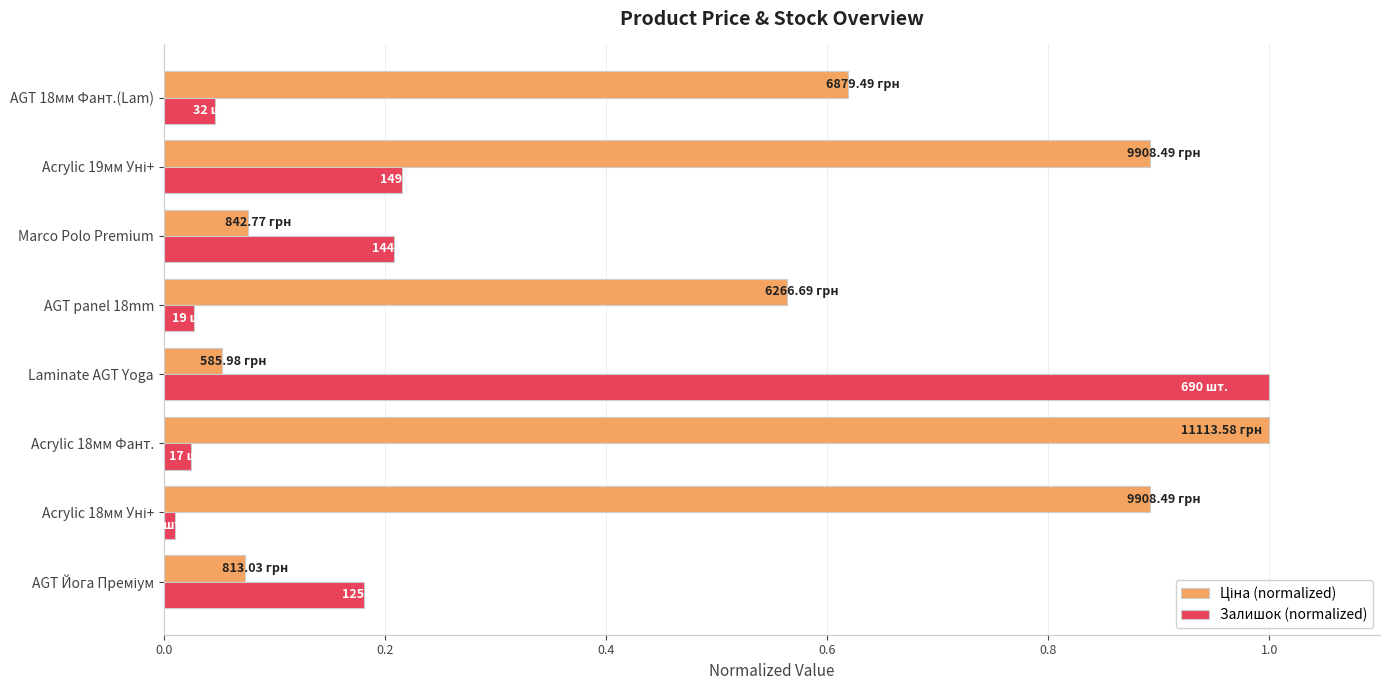

What is the sum of all Залишок (normalized) values?

1.7